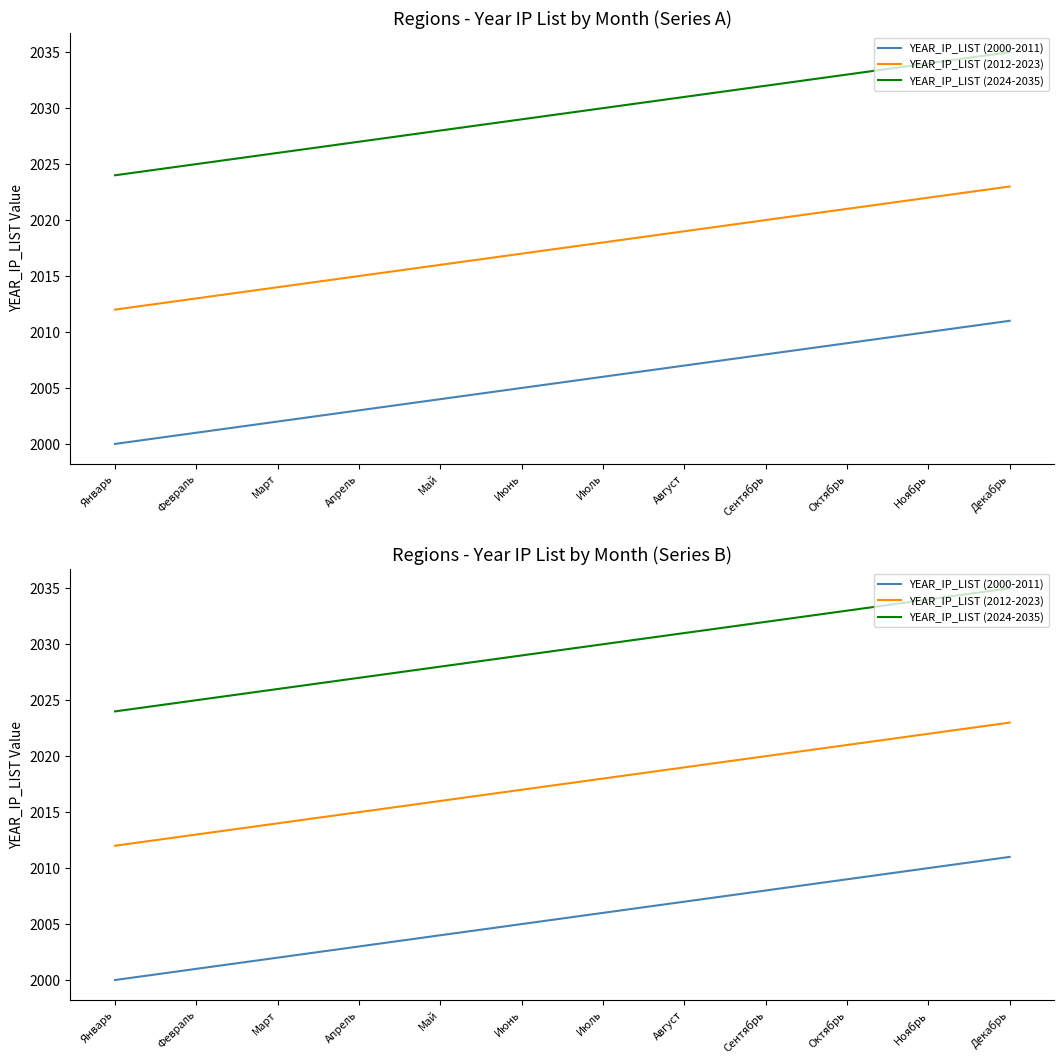

Rank the series at Ноябрь from highest to lowest value.

YEAR_IP_LIST (2024-2035), YEAR_IP_LIST (2012-2023), YEAR_IP_LIST (2000-2011)